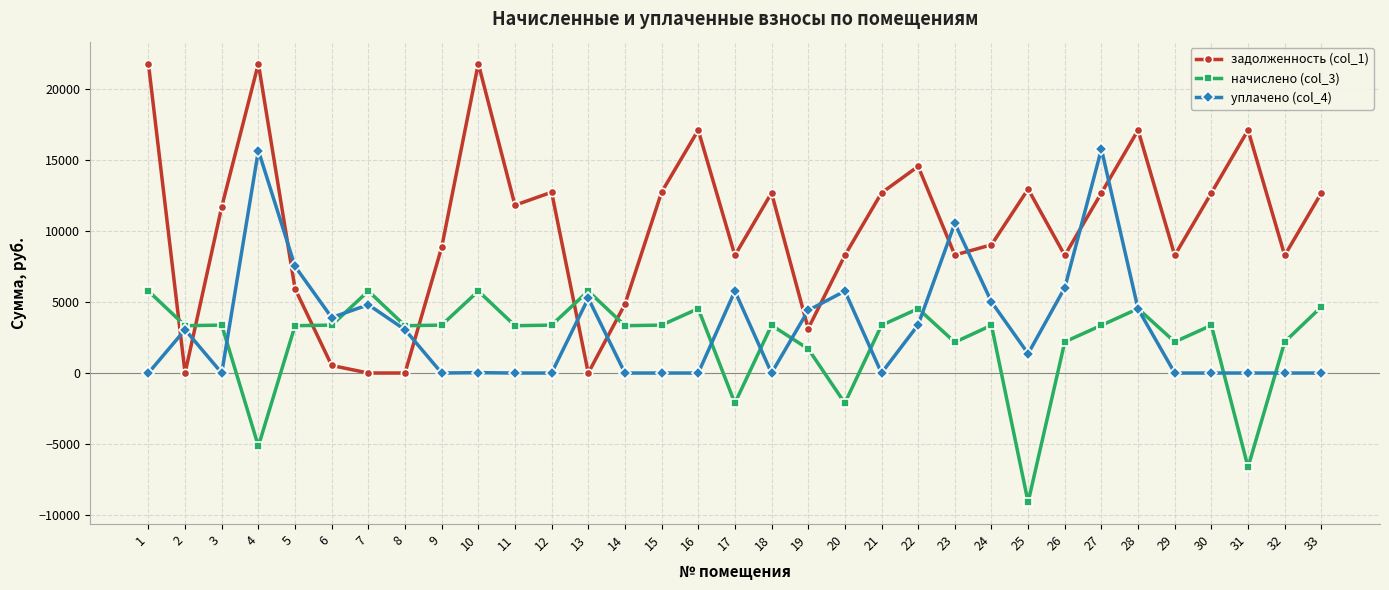

Rank the series by their maximum value, from lowest to highest.

начислено (col_3), уплачено (col_4), задолженность (col_1)